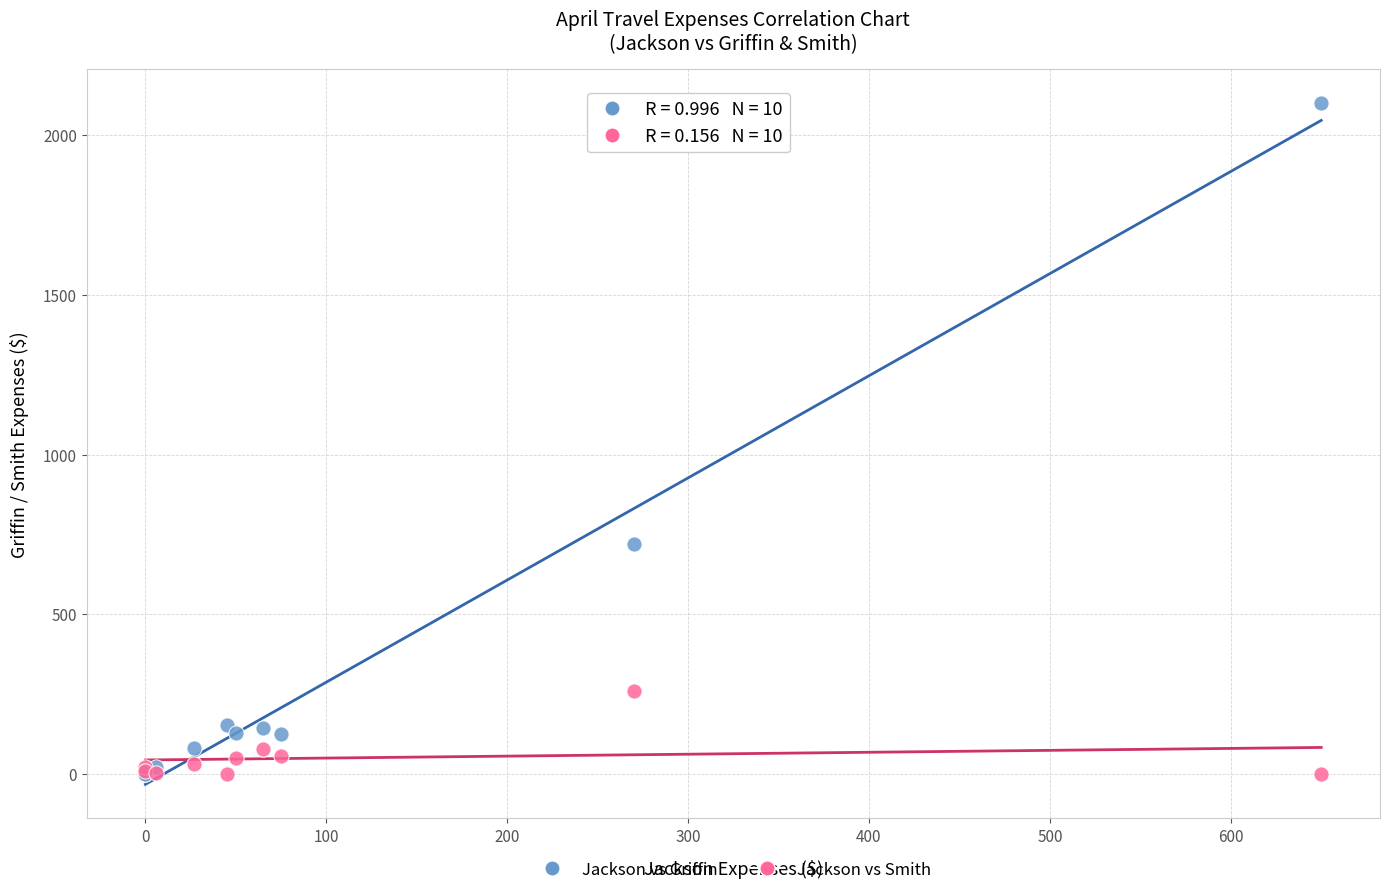

In the Jackson vs Griffin series, what Y value is closest to 1050?

720.0